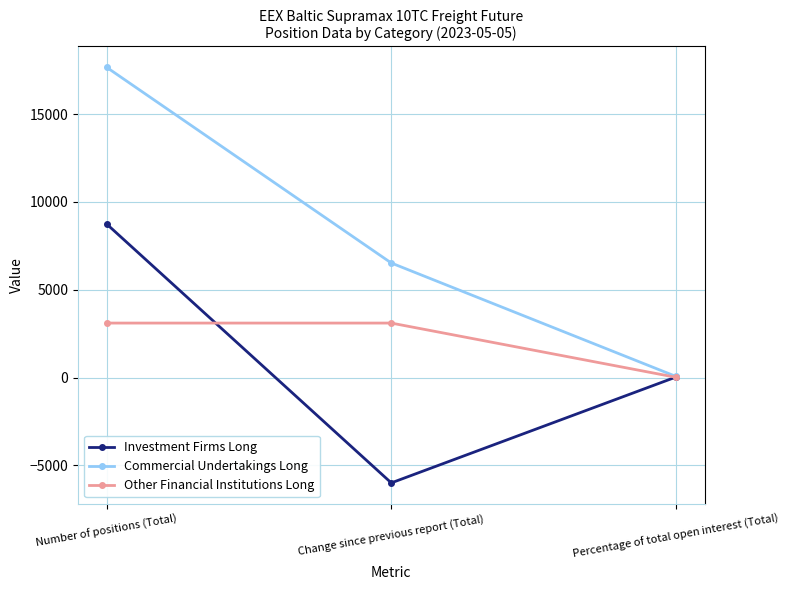

The value of Other Financial Institutions Long at Number of positions (Total) is 3099.5. True or false?

True